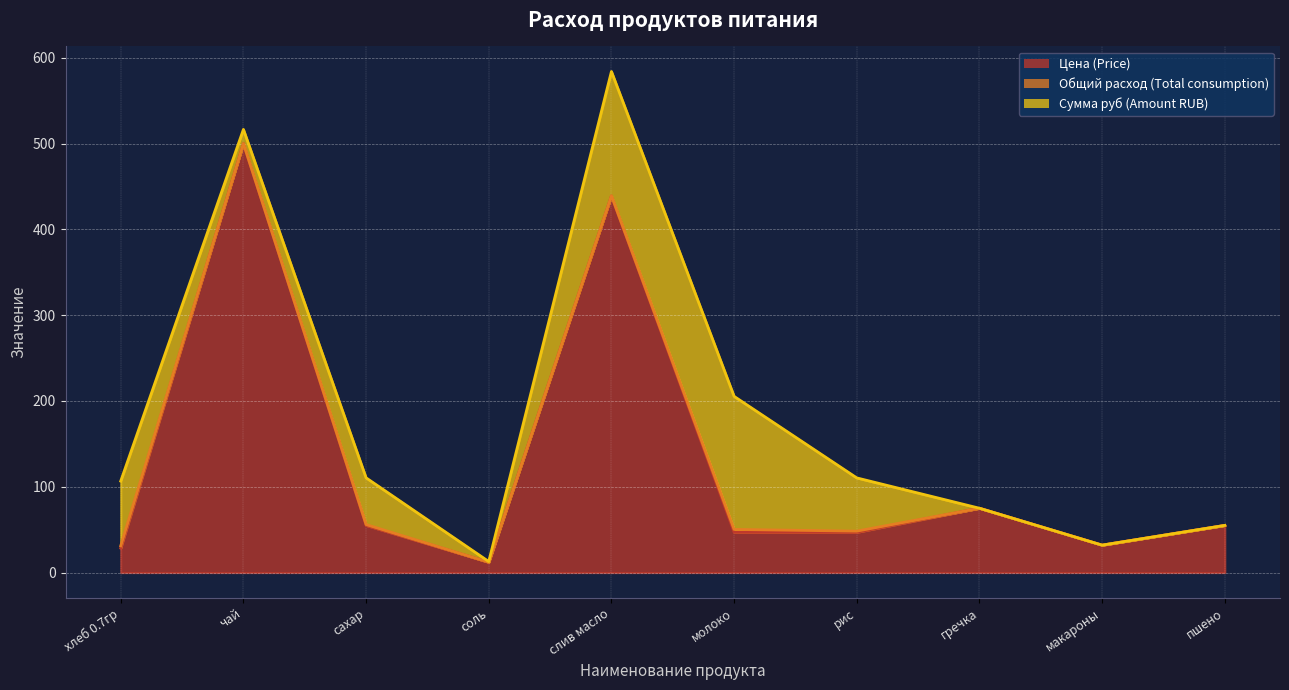

Is it true that Сумма руб (Amount RUB) equals 75.4 at хлеб 0.7гр?

True